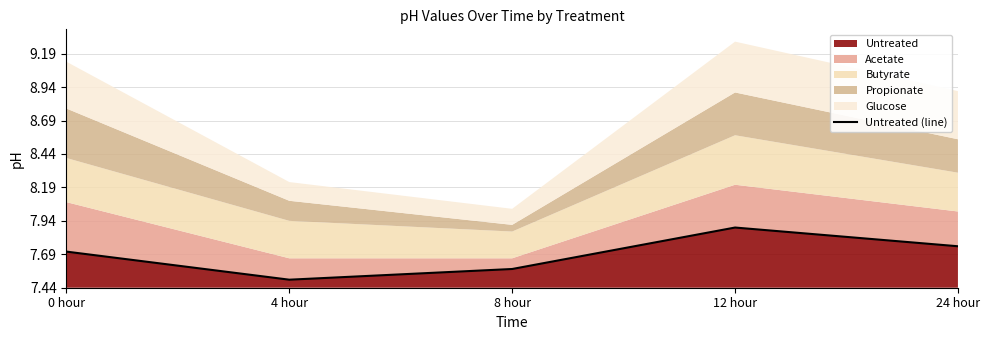

What is the smallest value displayed?

0.1